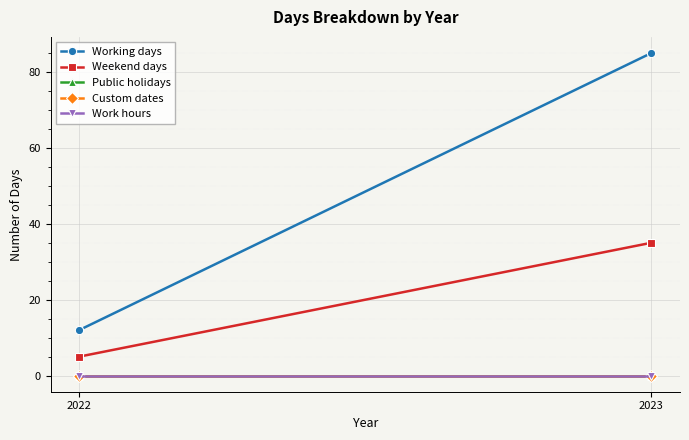

At which label is Work hours closest to 0?

2022